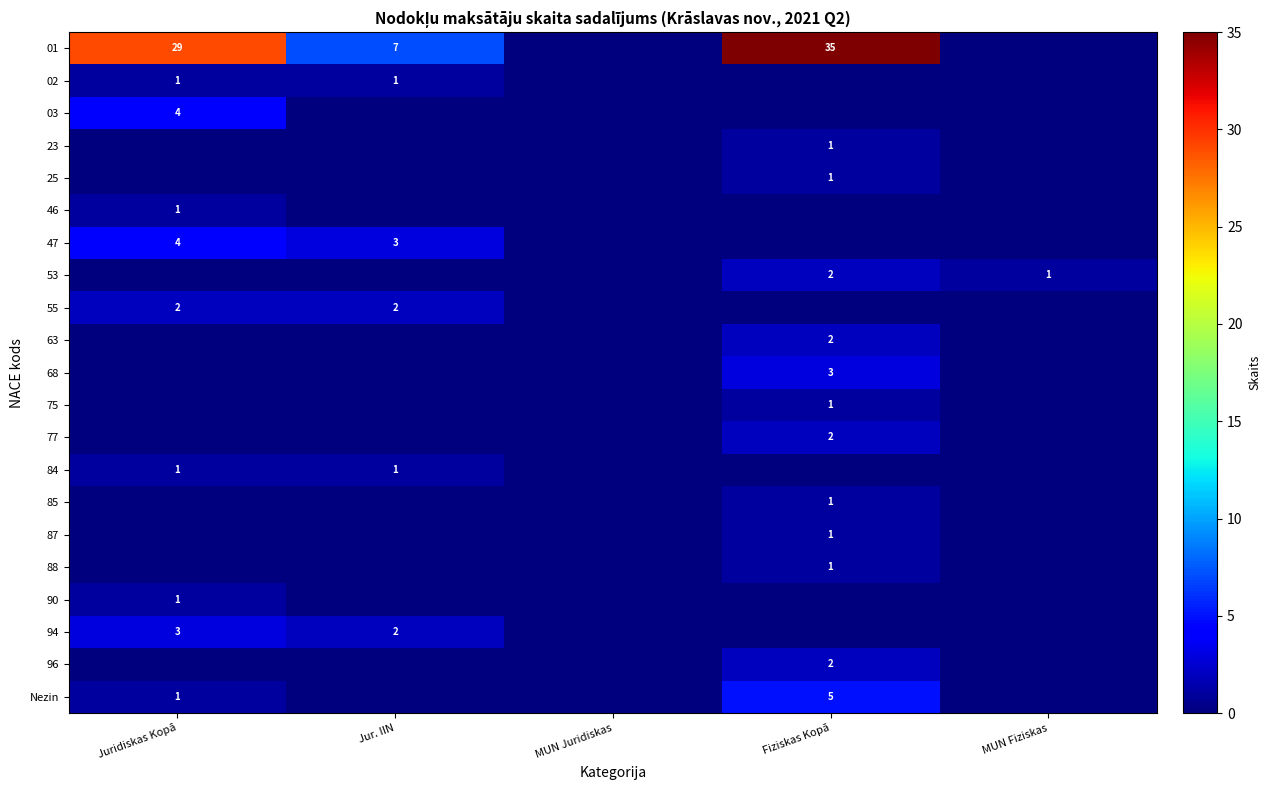

What is the difference between the 01 values at Fiziskas Kopā and Juridiskas Kopā?

6